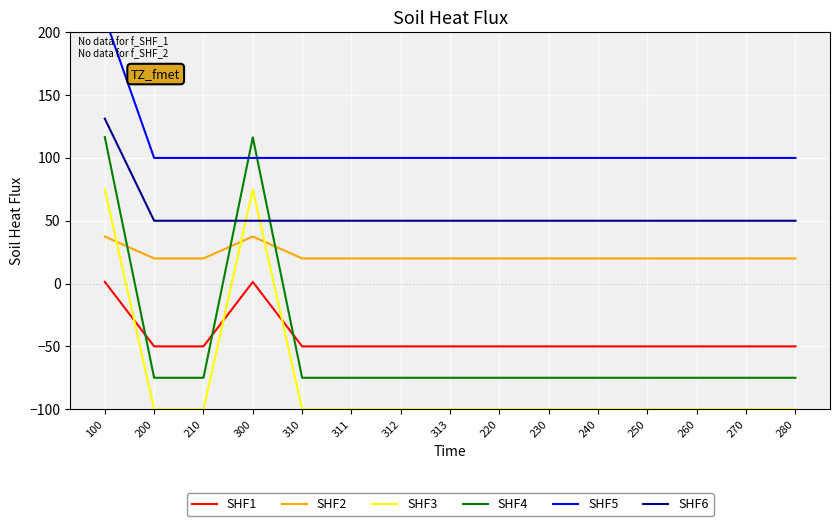

What is the sum of all SHF1 values?

-647.3